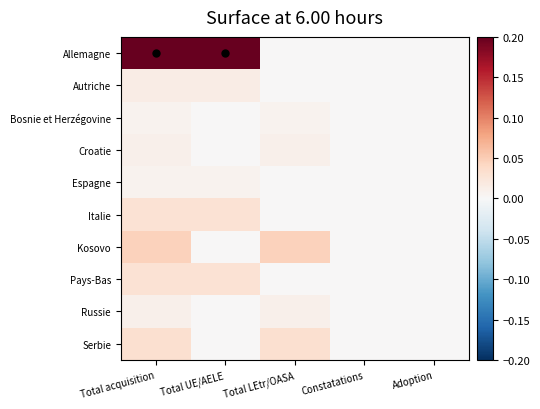

How many distinct data groups are displayed?

10